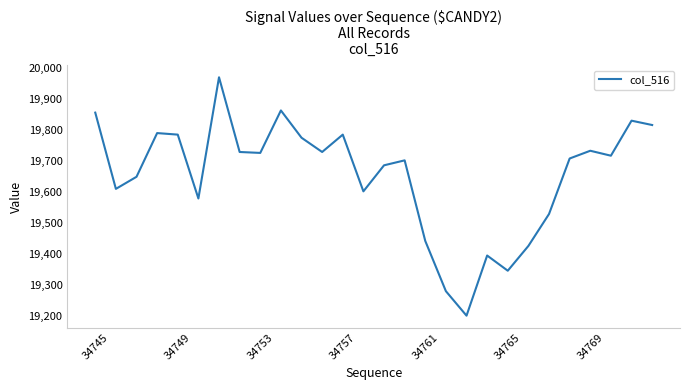

What is the greatest value displayed?

19971